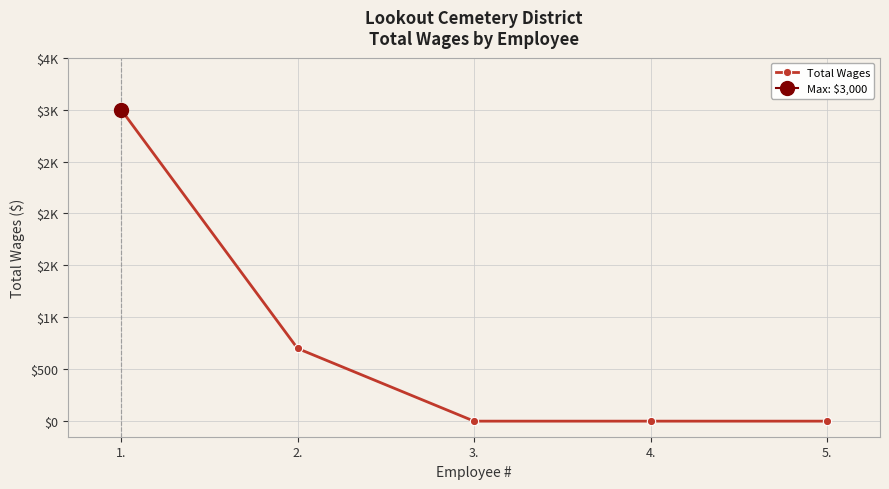

Is it true that the value at 4. is -1291?

False